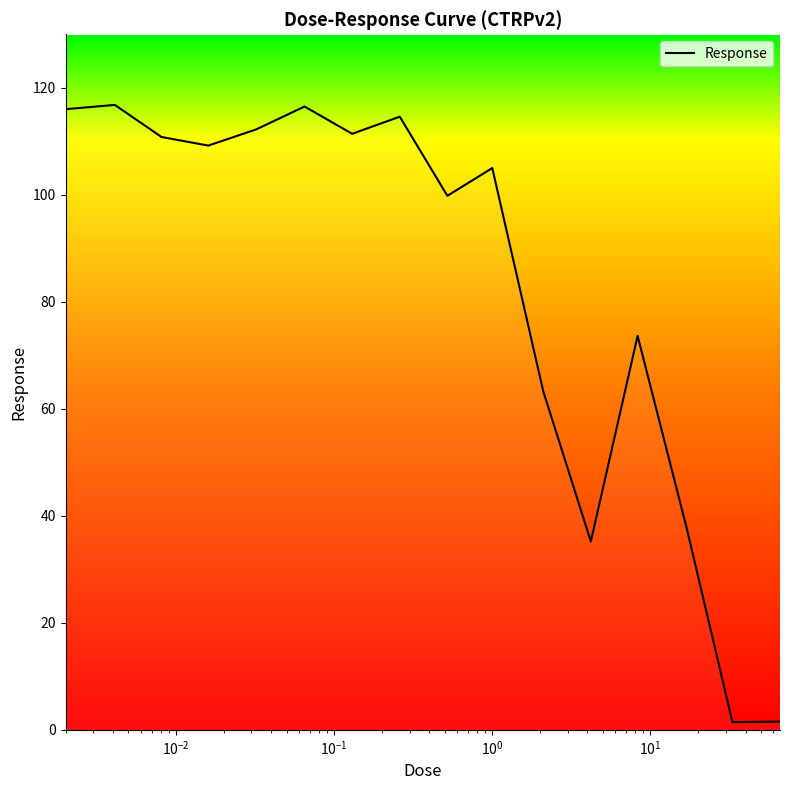

What is the greatest value displayed?

116.8